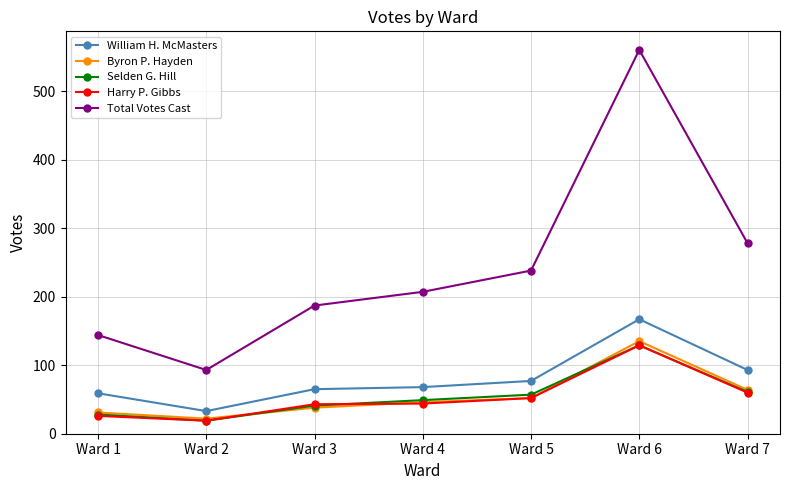

Which series has the widest spread of values?

Total Votes Cast